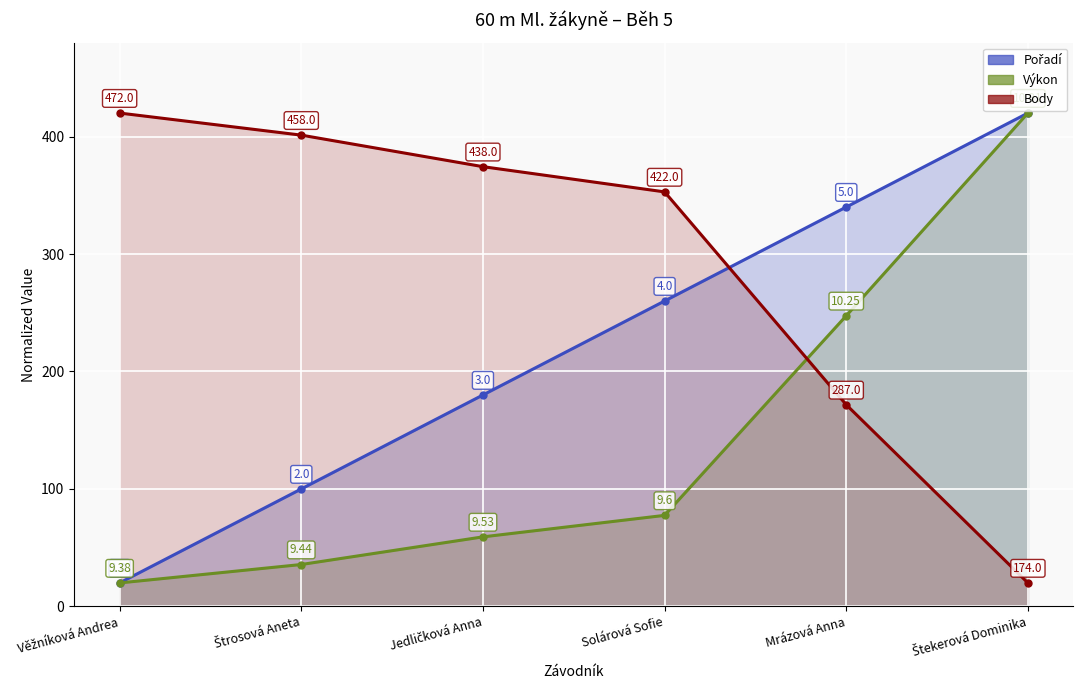

True or false: Výkon has more than 0 points higher than both neighbors.

False